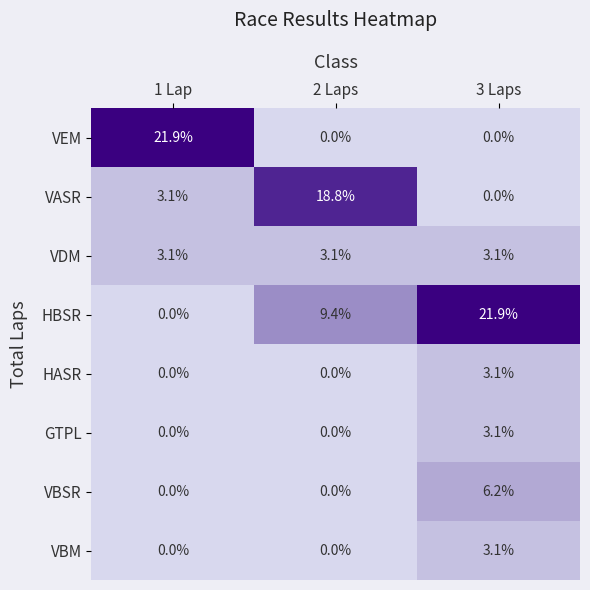

How many distinct data groups are displayed?

8